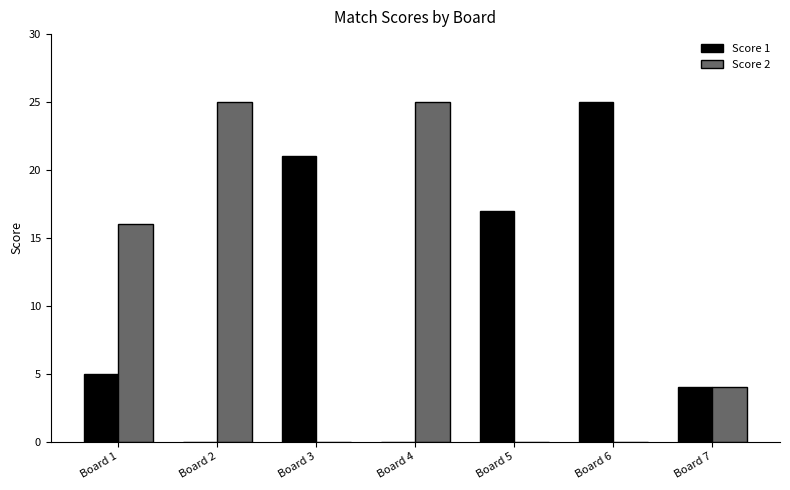

Is the value of Score 1 at Board 7 greater than the value of Score 2 at Board 4?

No